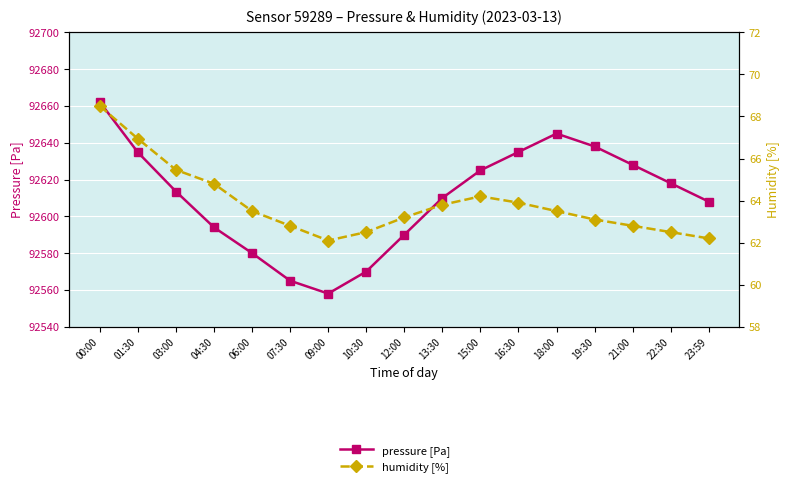

What is the sum of the pressure [Pa] values at 16:30 and 23:59?

185243.0